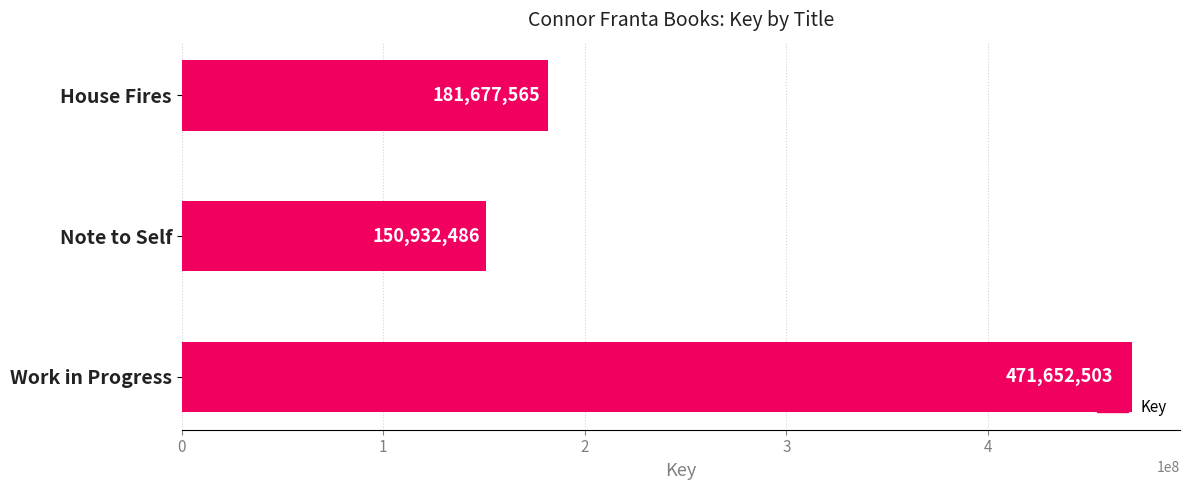

What is the change in value from Note to Self to Work in Progress?

+320720017